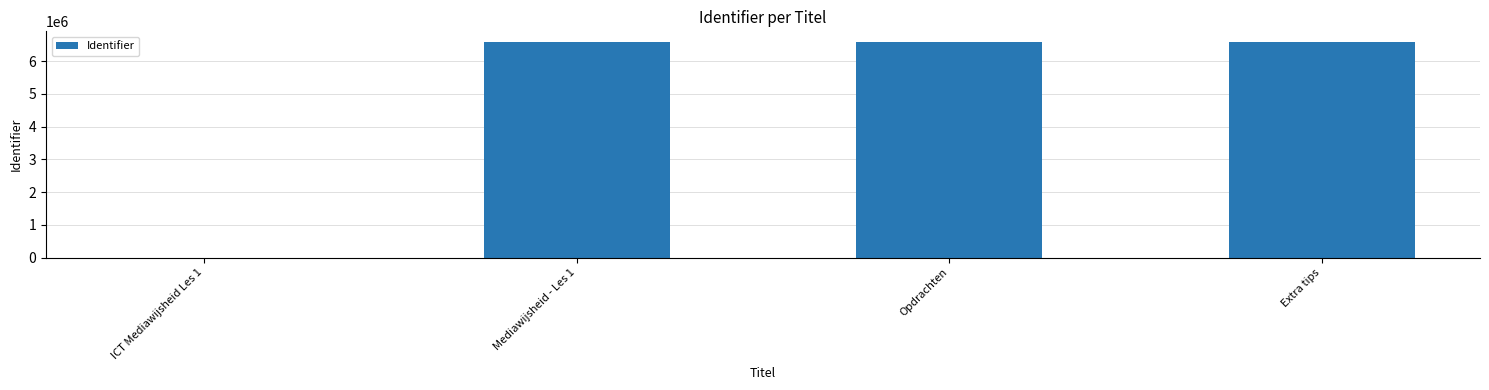

What is the sum of all values?

19735300